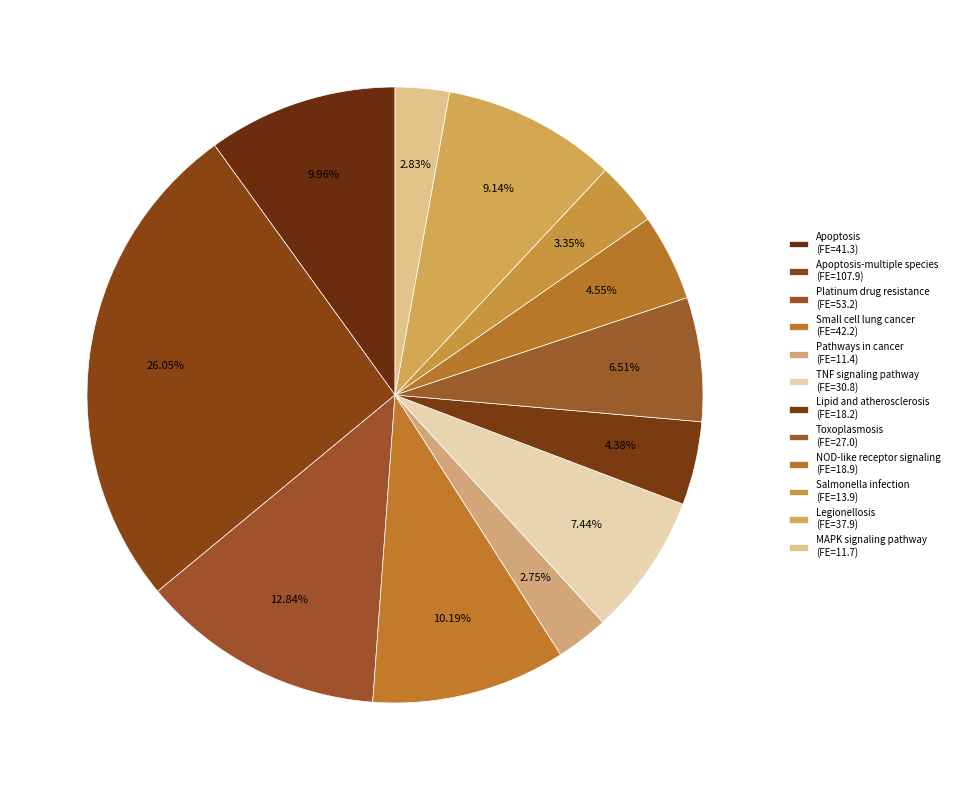

Is there a majority slice in this chart?

No